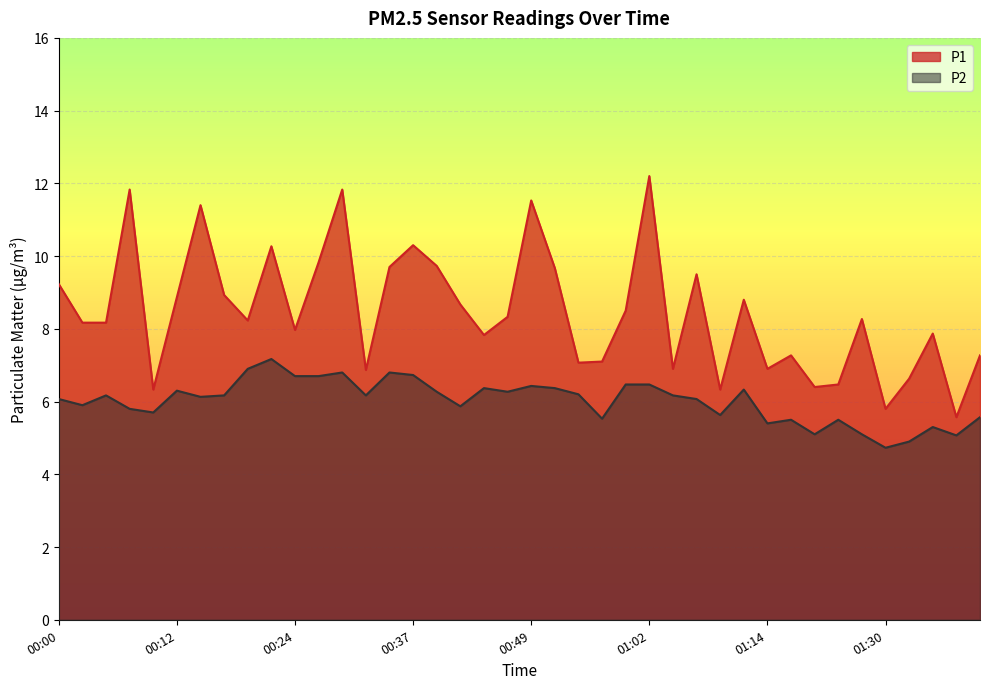

Which category has the lowest value across all series?

01:30